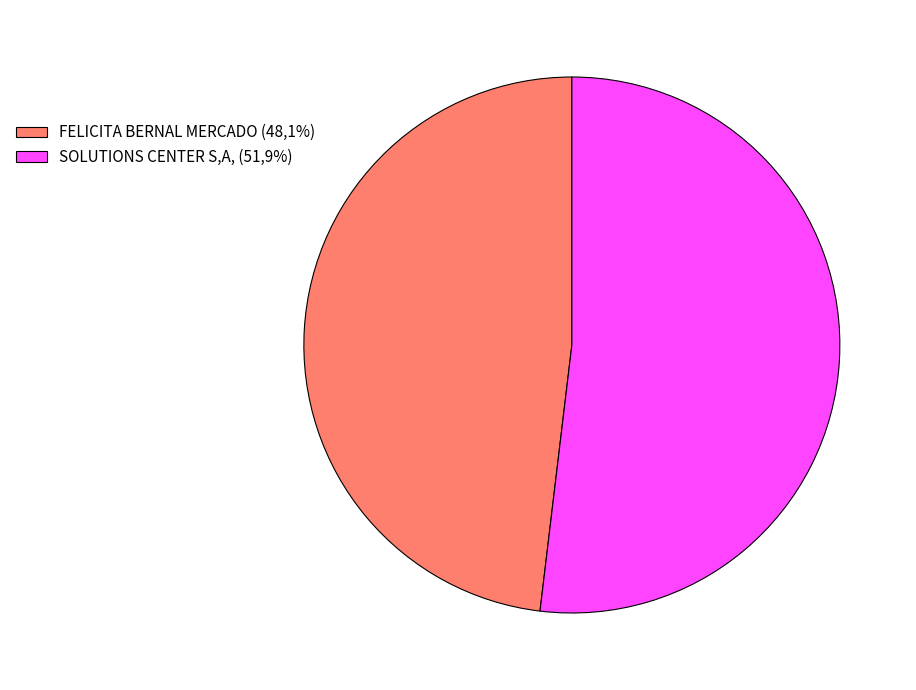

Which slice is the smallest?

FELICITA BERNAL MERCADO (48,1%)